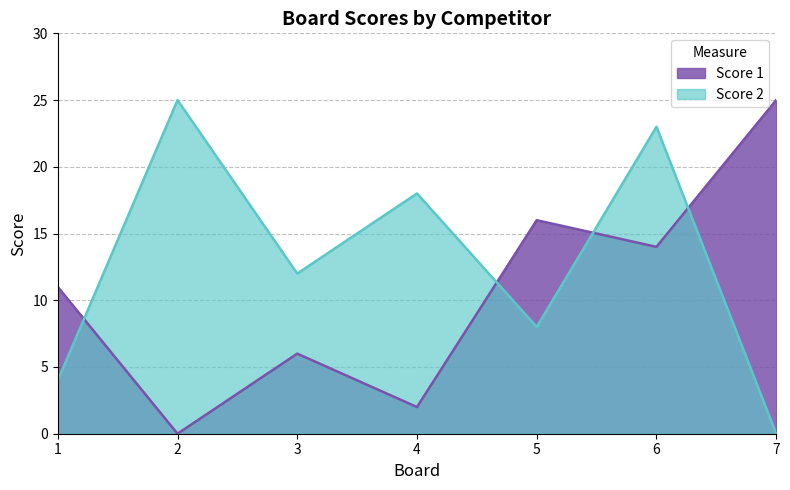

How many data points does each series have?

7